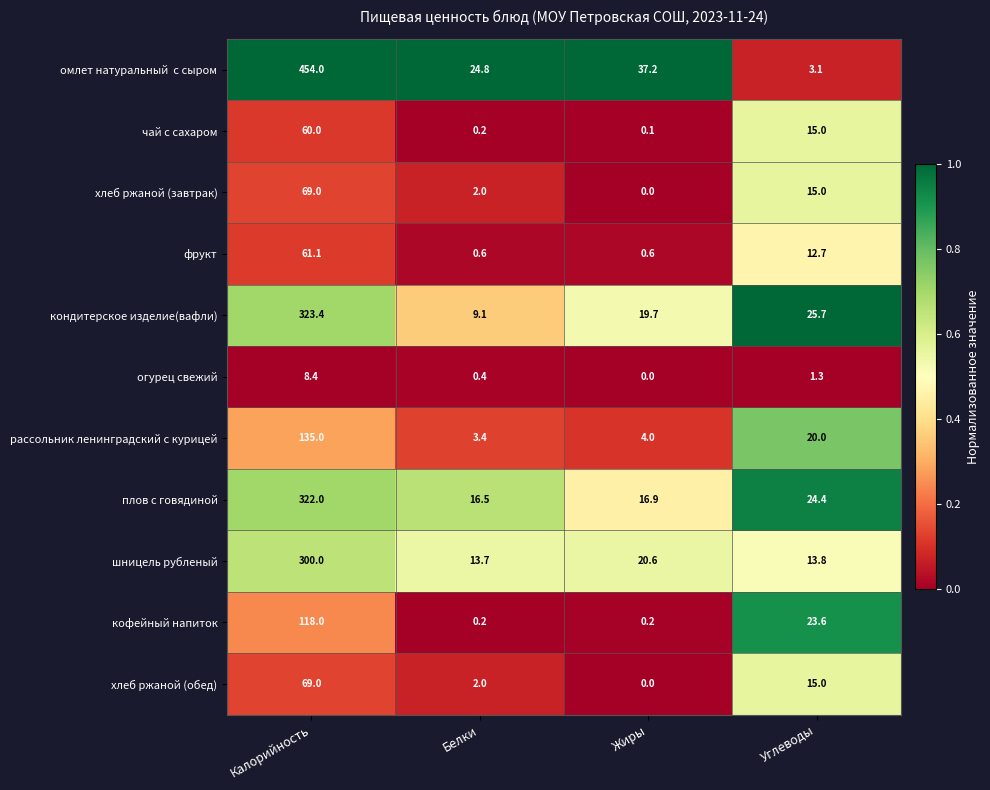

The value of кондитерское изделие(вафли) at Углеводы is 25.7. True or false?

True